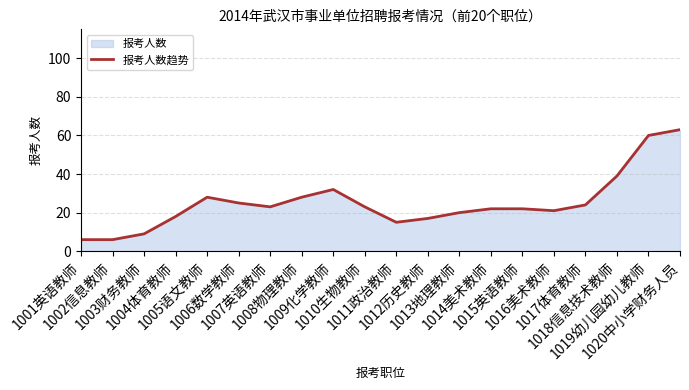

List the labels in order of value, smallest first.

1001英语教师, 1002信息教师, 1003财务教师, 1011政治教师, 1012历史教师, 1004体育教师, 1013地理教师, 1016美术教师, 1014美术教师, 1015英语教师, 1007英语教师, 1010生物教师, 1017体育教师, 1006数学教师, 1005语文教师, 1008物理教师, 1009化学教师, 1018信息技术教师, 1019幼儿园幼儿教师, 1020中小学财务人员